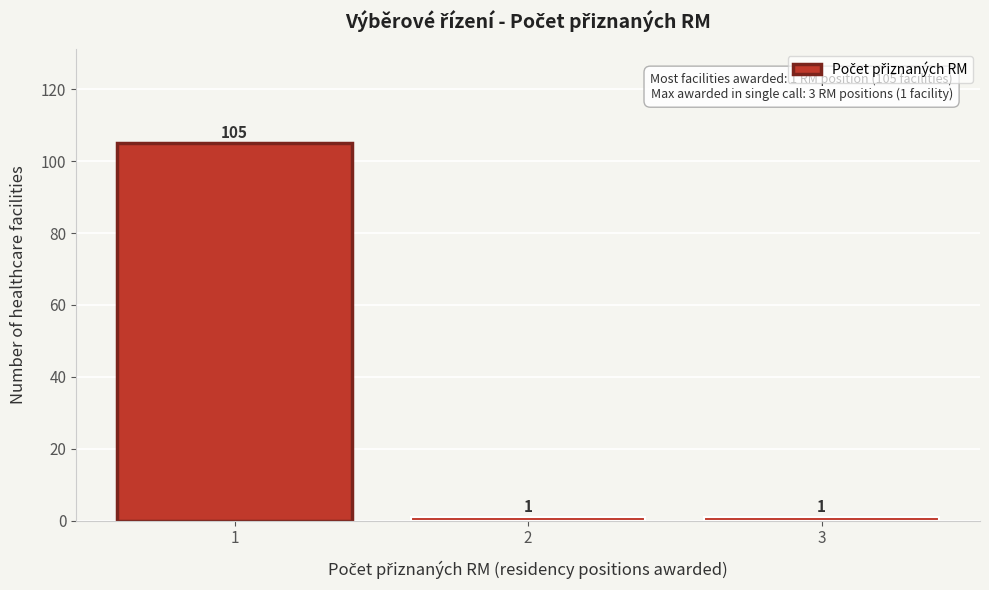

Reading left to right, what are all the values shown in this chart?

1=105	2=1	3=1